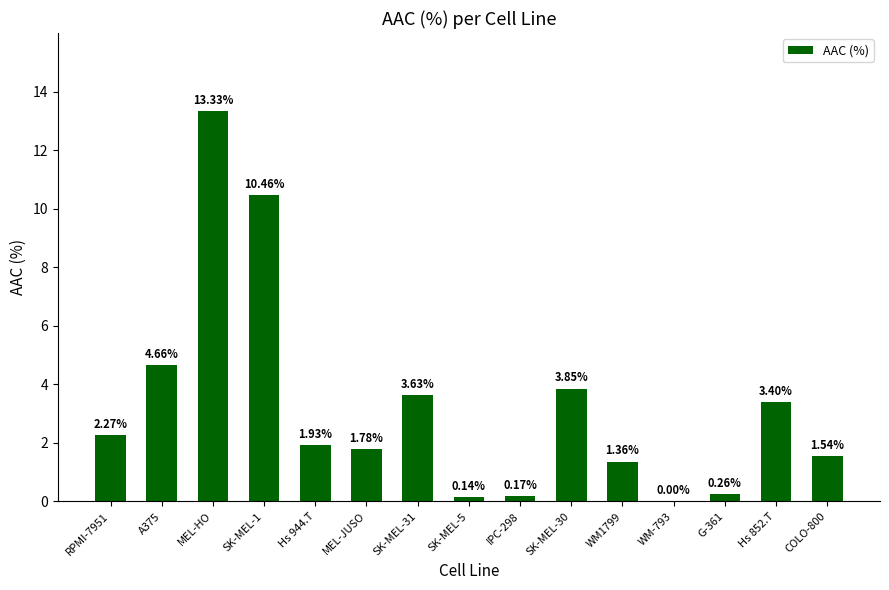

Are the bars horizontal?

No